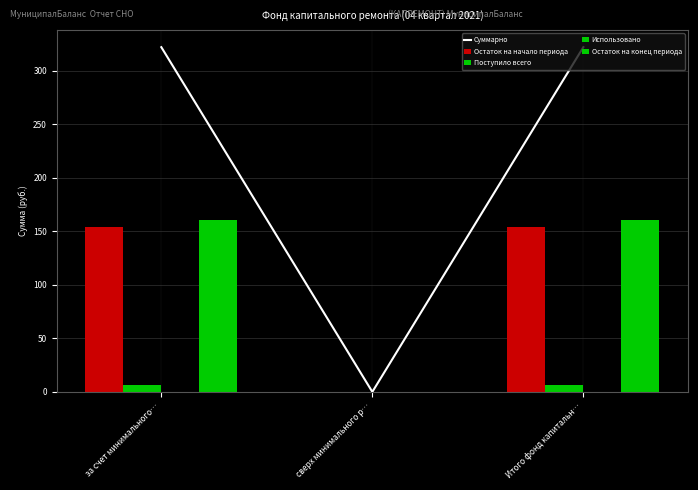

What is the label of the 2nd bar from the left?

сверх минимального р…